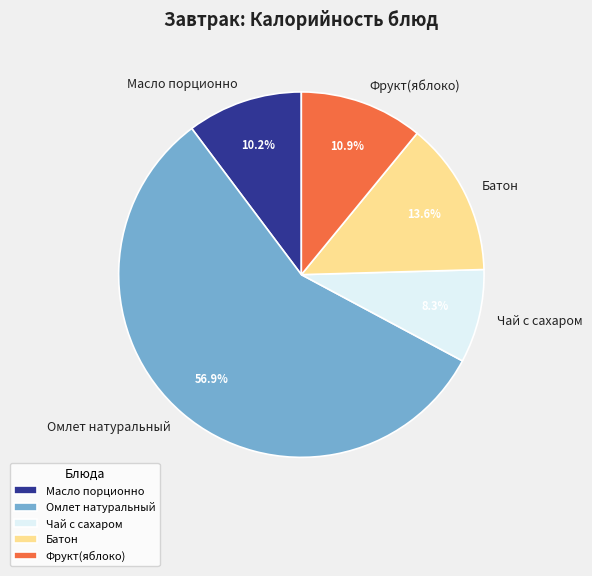

To the nearest percent, what portion does Масло порционно represent?

10%